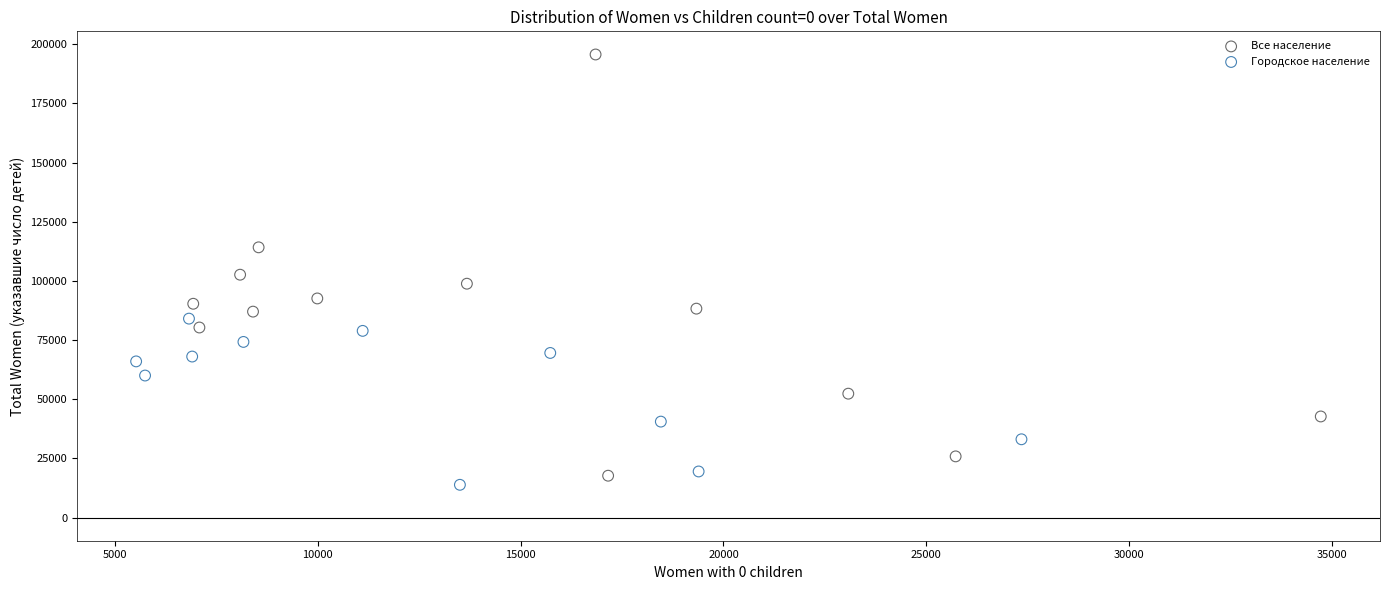

What are all the series names shown in the legend?

Все население, Городское население